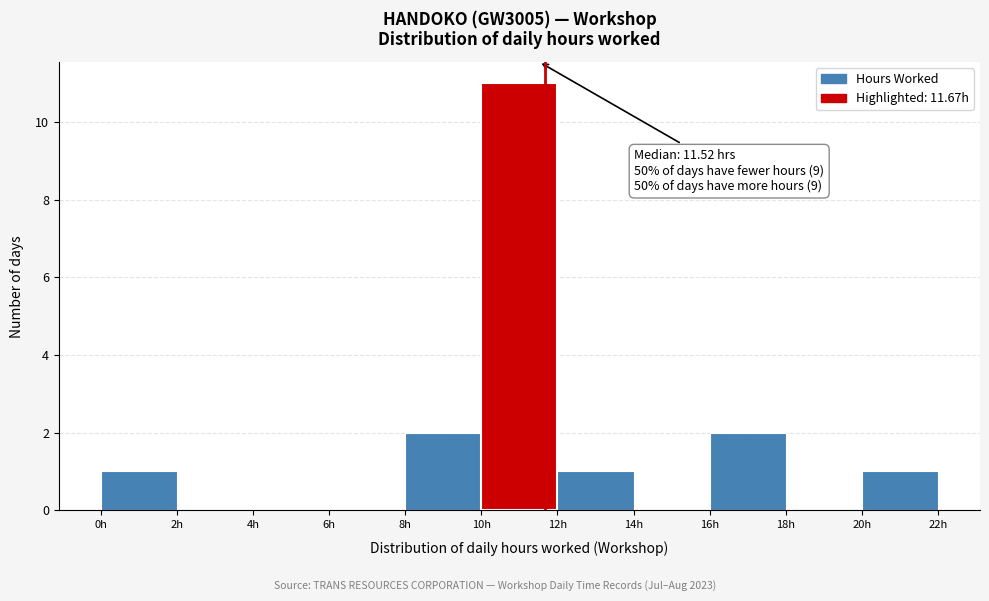

Which range on the x-axis has the tallest bar?

10 to 12